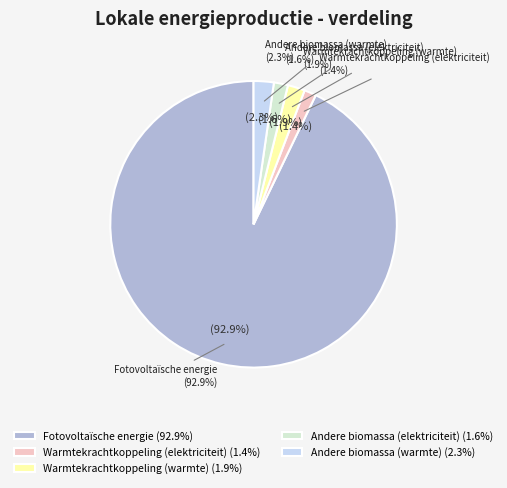

How many segments does this pie chart have?

5